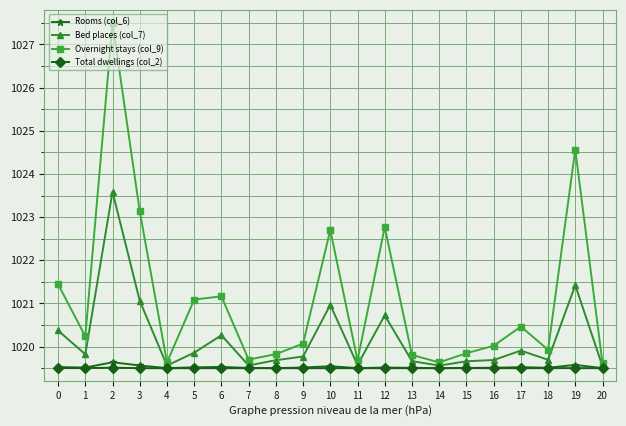

What is the difference between the highest and lowest values at 2?

8.0